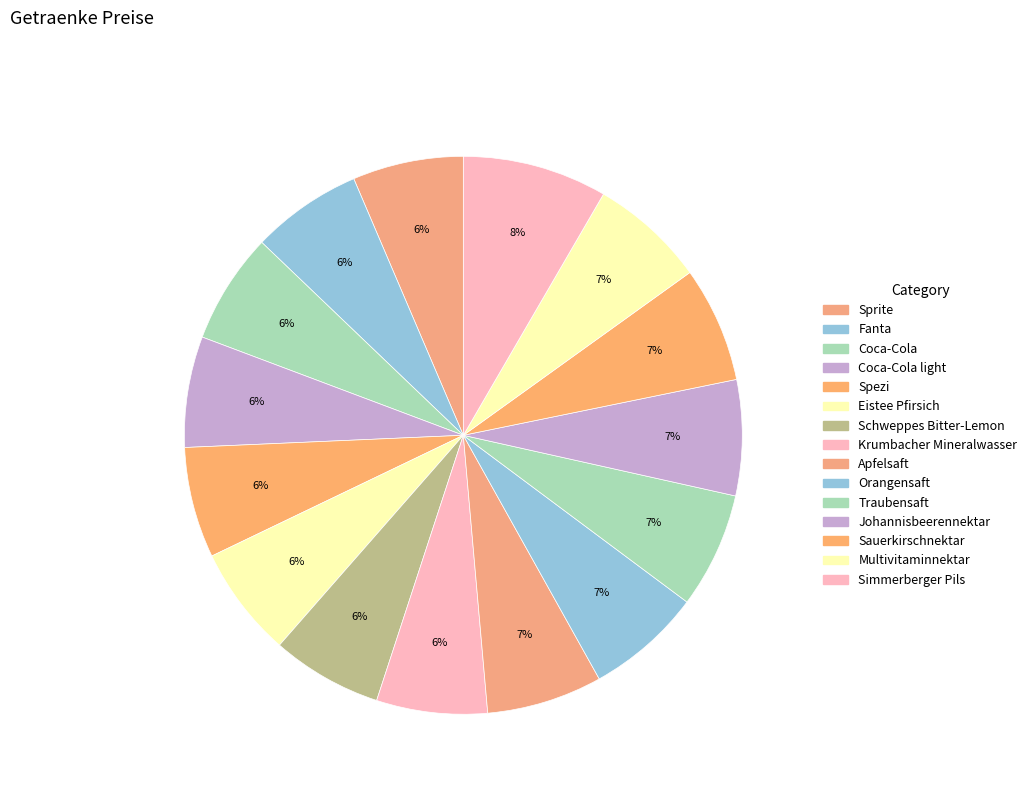

Count the number of slices in the pie.

15